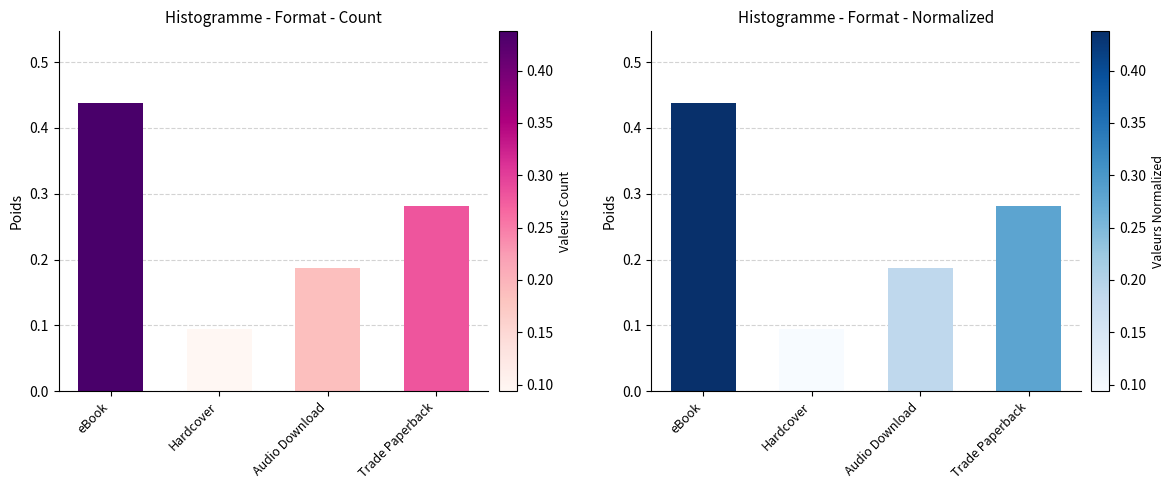

What is the minimum value shown in the chart?

0.1